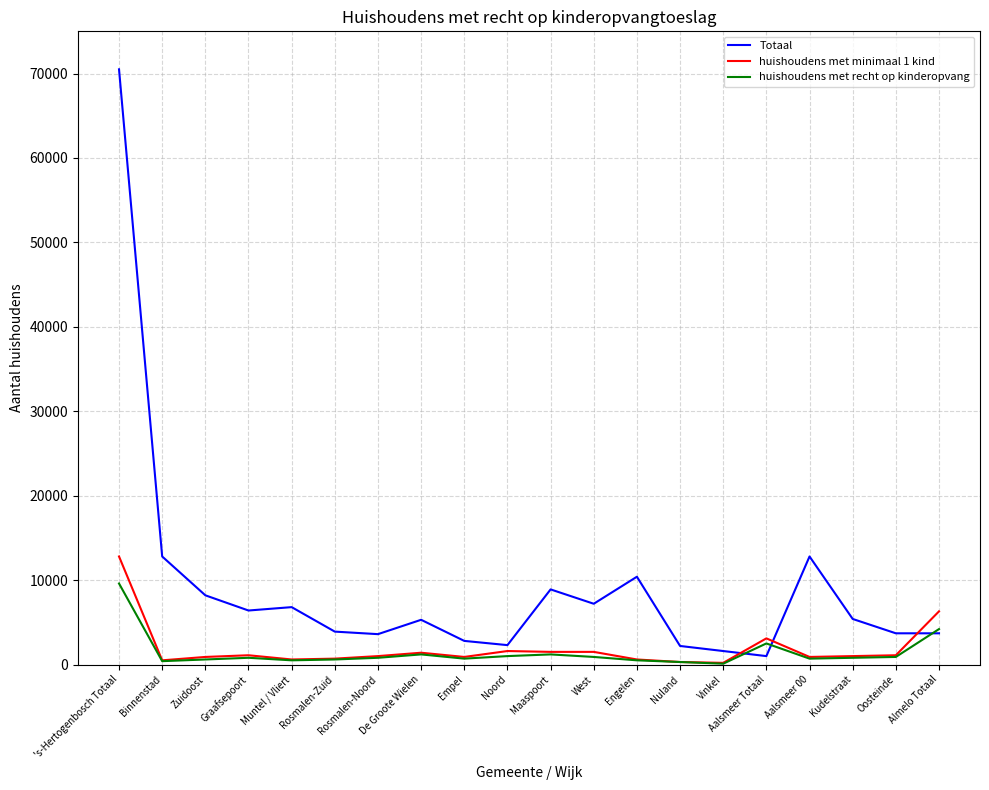

Rank the series by their maximum value, from highest to lowest.

Totaal, huishoudens met minimaal 1 kind, huishoudens met recht op kinderopvang